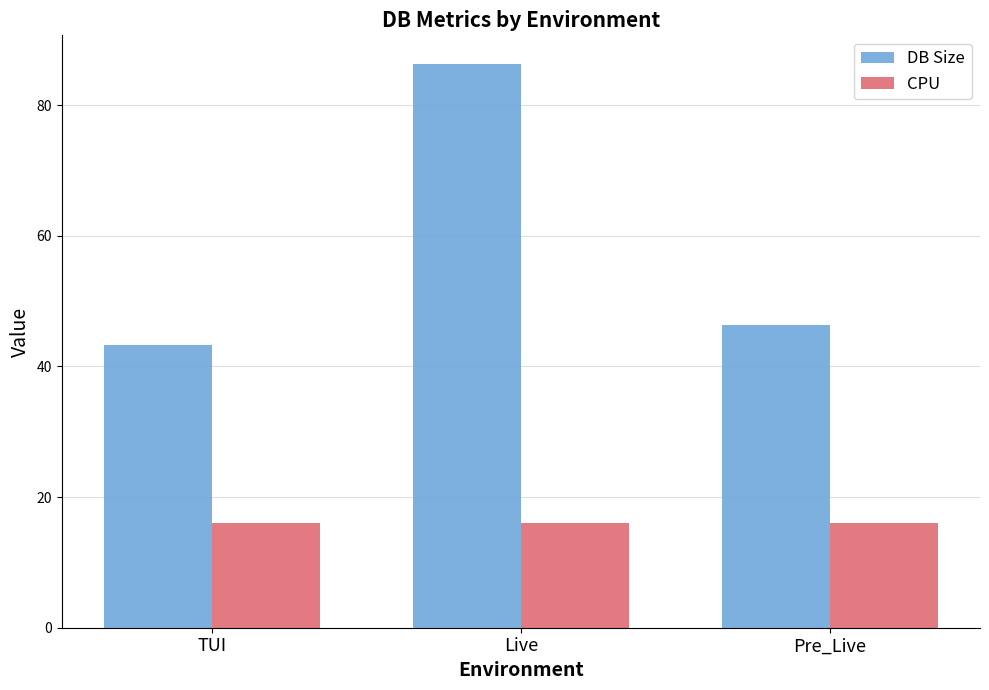

Which category has the highest value in the DB Size series?

Live